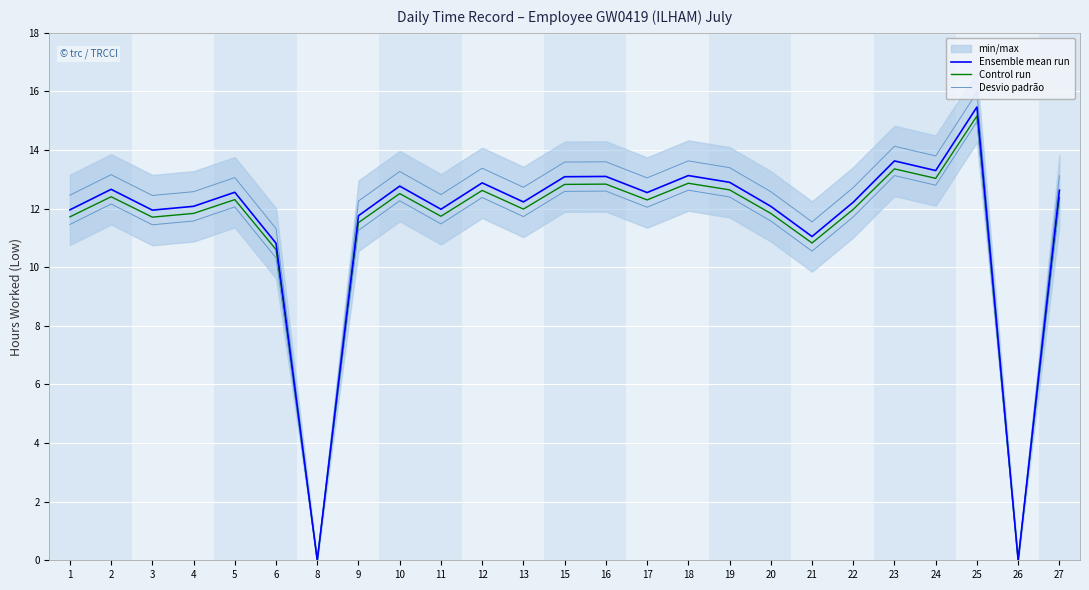

List the labels in order of Ensemble mean run value, largest first.

25, 23, 24, 18, 16, 15, 19, 12, 10, 2, 27, 5, 17, 13, 22, 4, 20, 11, 1, 3, 9, 21, 6, 8, 26